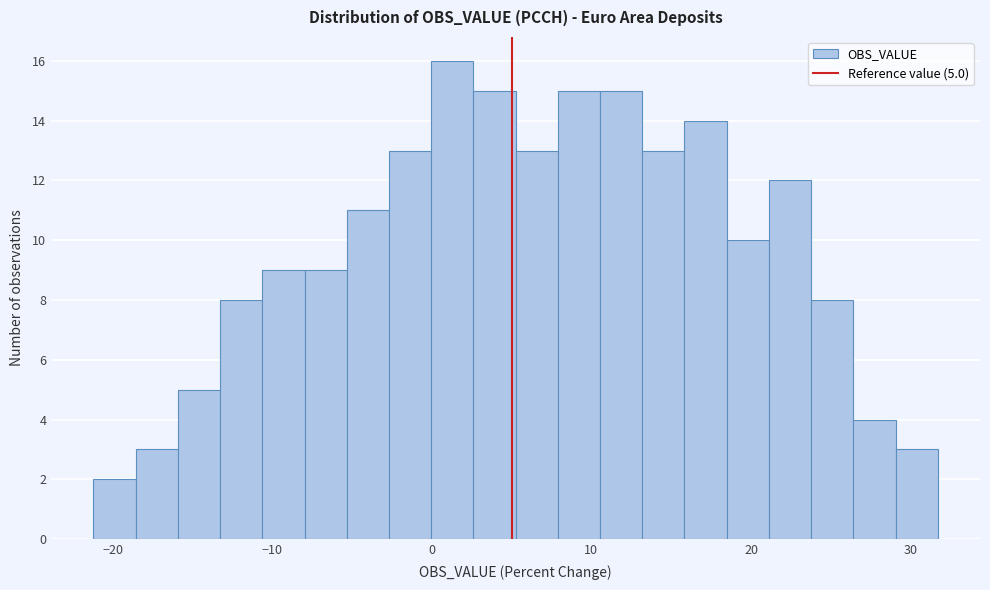

Read against the x-axis, roughly where is the centre of the tallest bar?

1